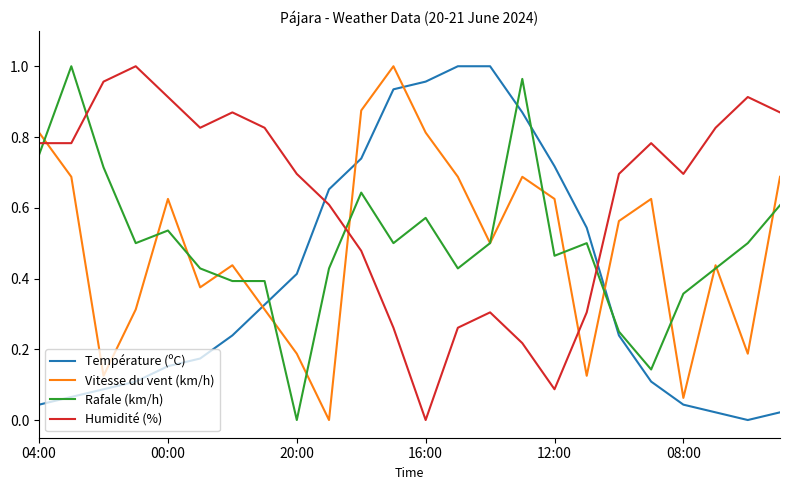

Which series ends up on top after the final intersection of Vitesse du vent (km/h) and Température (ºC)?

Vitesse du vent (km/h)